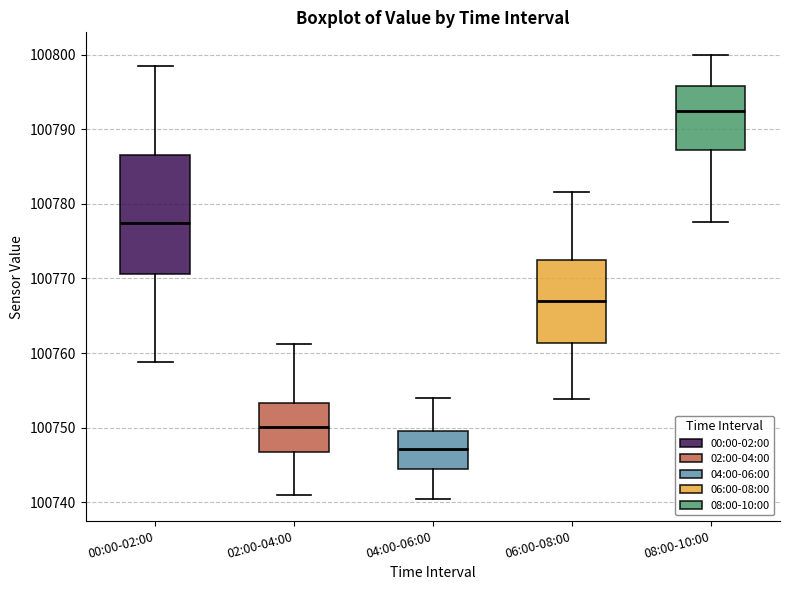

Which box is the tallest, from its lower edge to its upper edge?

00:00-02:00